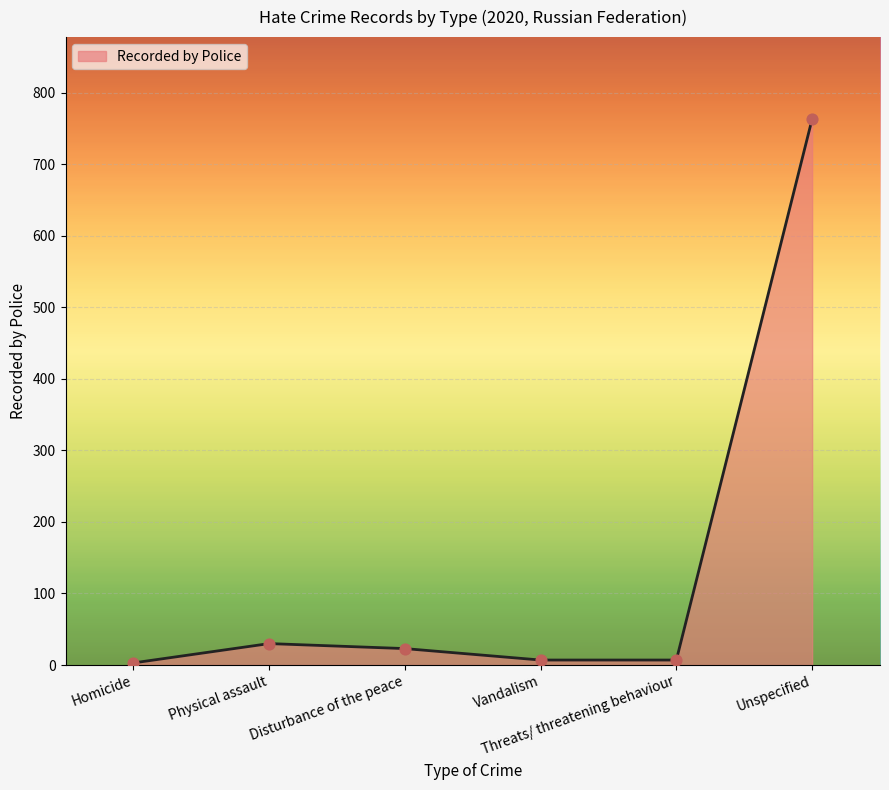

Between Physical assault and Homicide, which is larger?

Physical assault